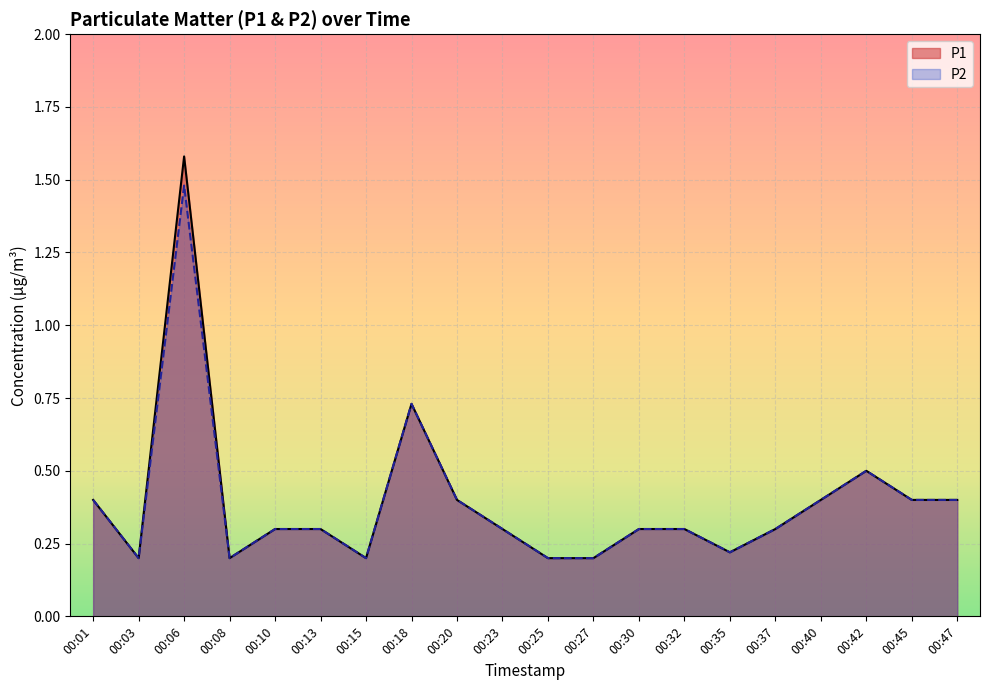

Rank the series at 00:45 from highest to lowest value.

P1, P2